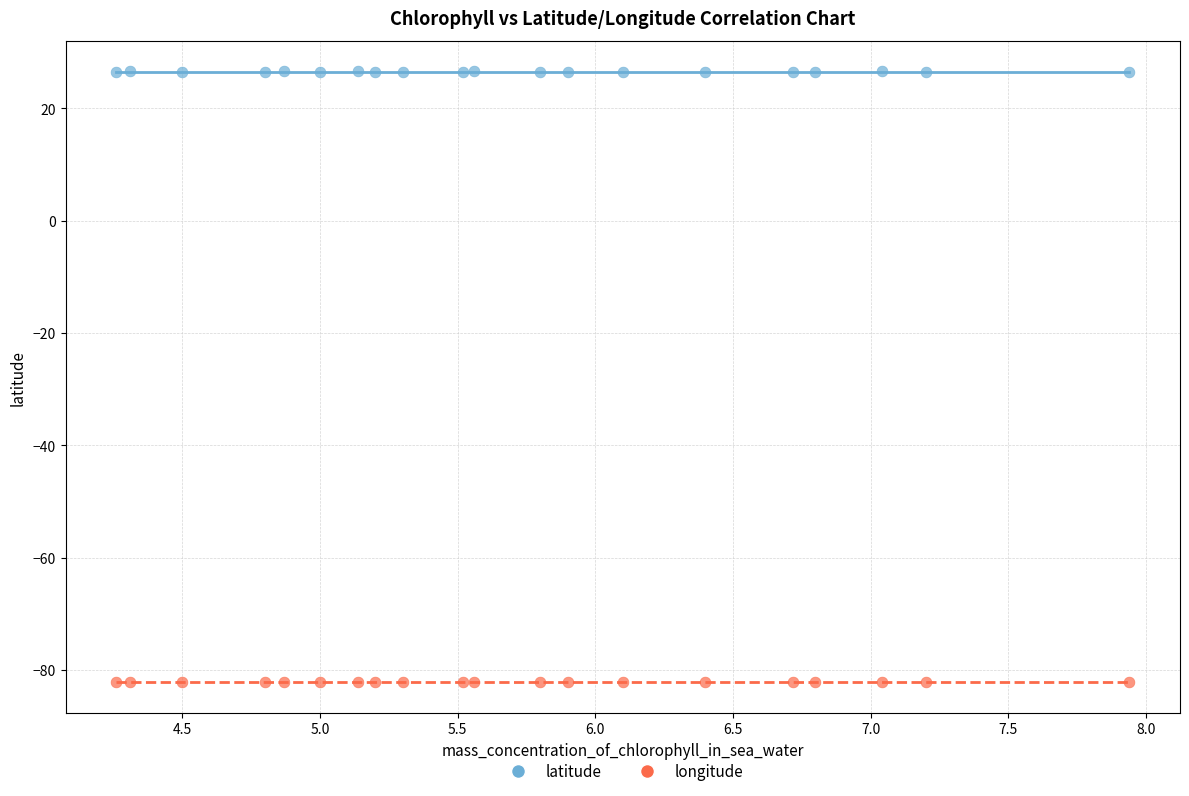

Which series reaches the minimum Y coordinate?

longitude